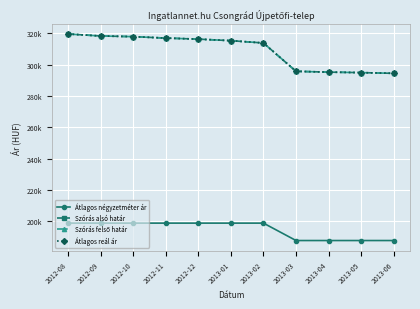

Is this an area chart (filled region under the line)?

No